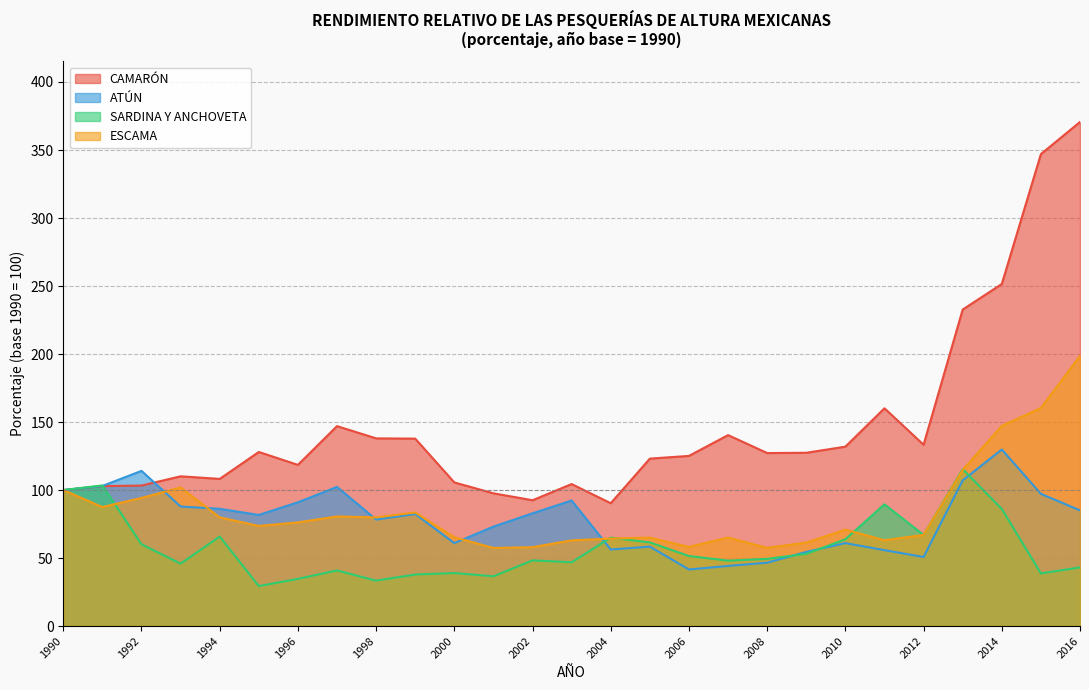

What is the difference between the maximum and minimum values in the ATÚN series?

88.2